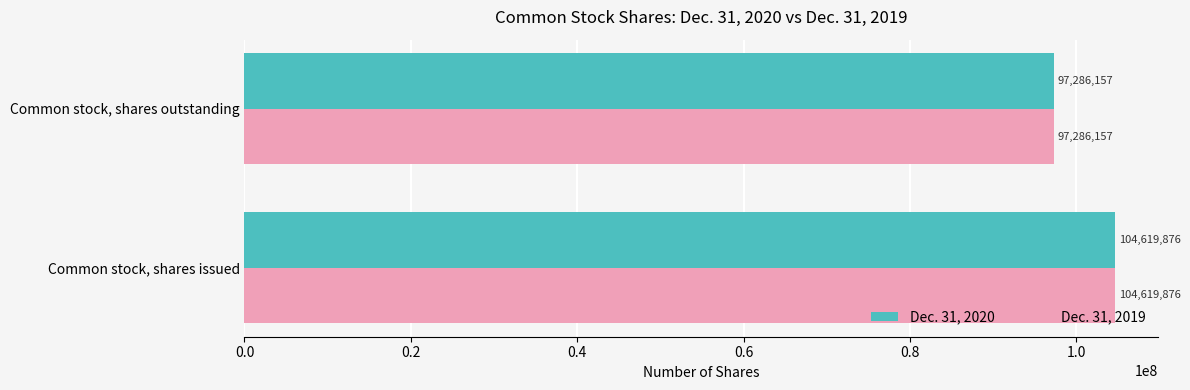

What is the maximum value for Dec. 31, 2019?

104619876